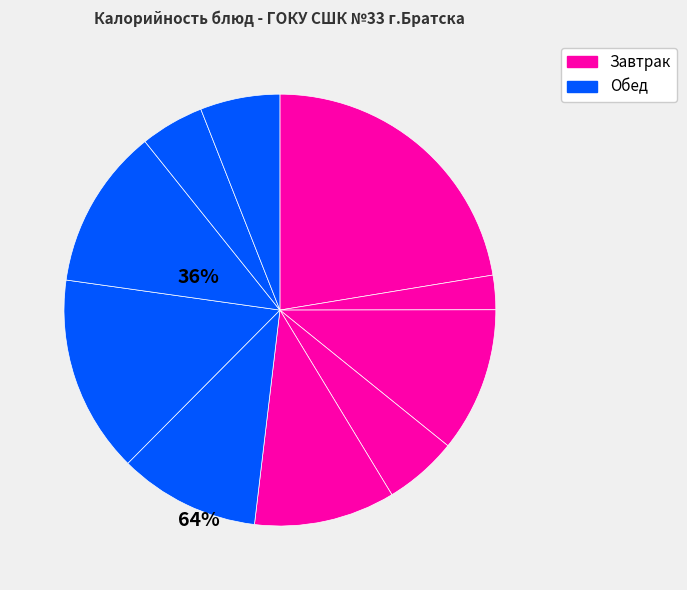

Count the number of slices in the pie.

10